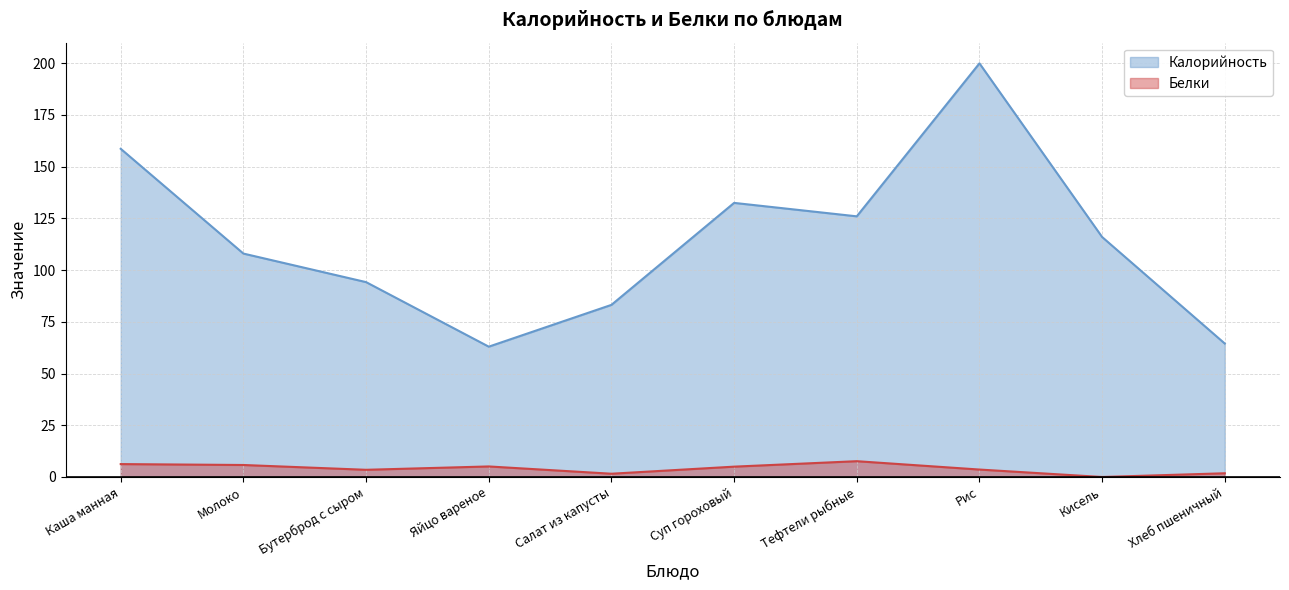

List the series in order of their peak value, highest first.

Калорийность, Белки